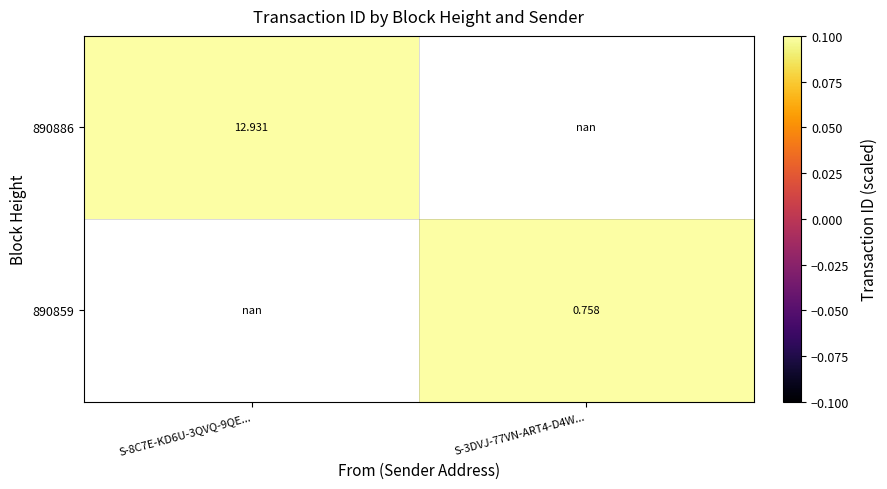

Is the value of 890886 at S-8C7E-KD6U-3QVQ-9QE... greater than the value of 890859 at S-3DVJ-77VN-ART4-D4W...?

Yes